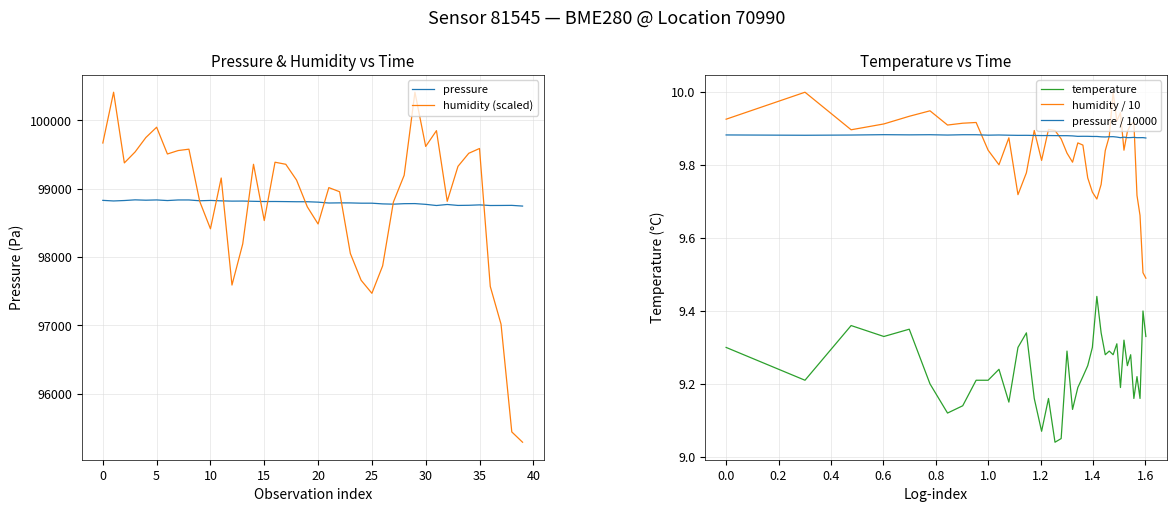

How many series are shown in this chart?

5